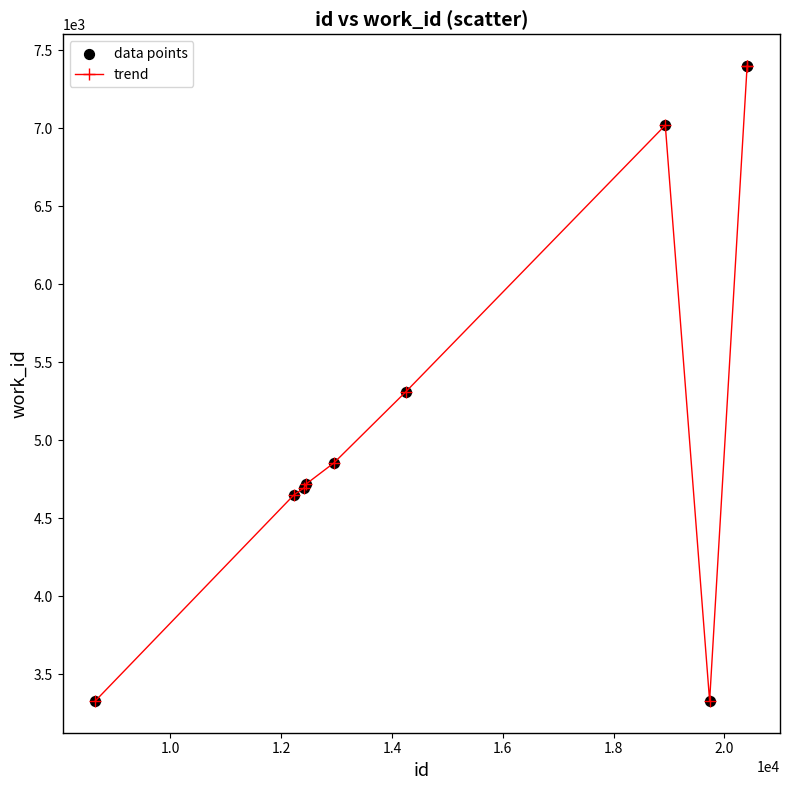

What is the value of the 3rd point from the left?

4695